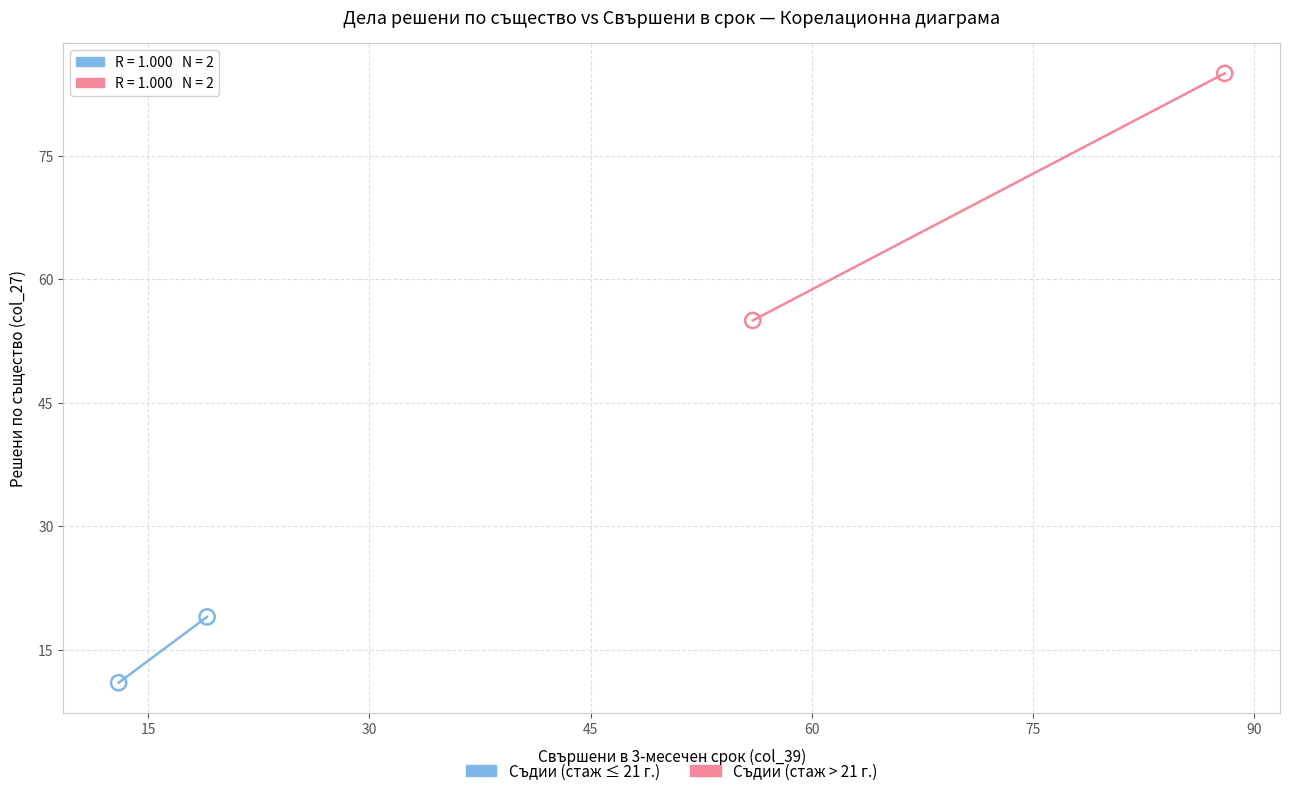

What are all the series names shown in the legend?

Съдии (стаж ≤ 21 г.), Съдии (стаж > 21 г.)